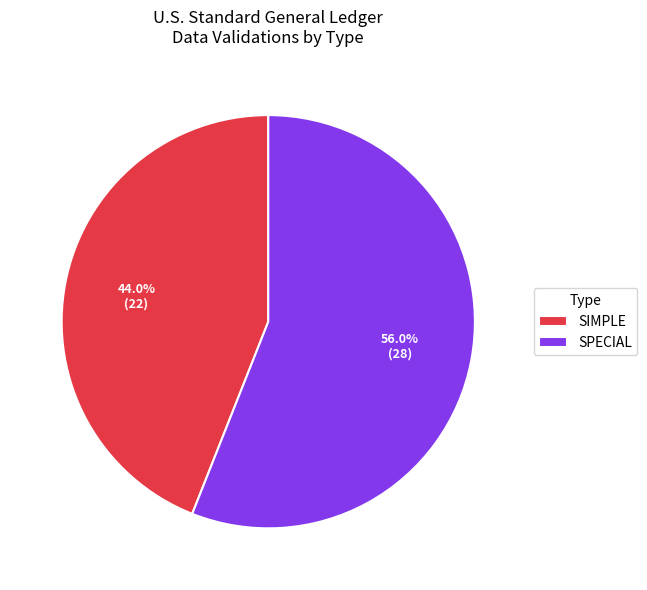

Which has a higher value, SPECIAL or SIMPLE?

SPECIAL